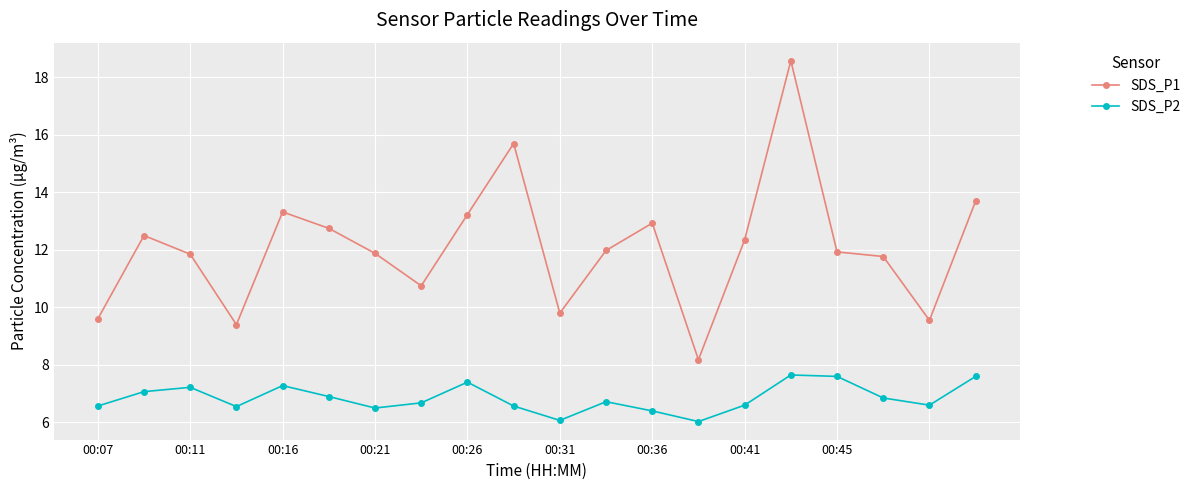

List the series in order of their overall mean, lowest first.

SDS_P2, SDS_P1